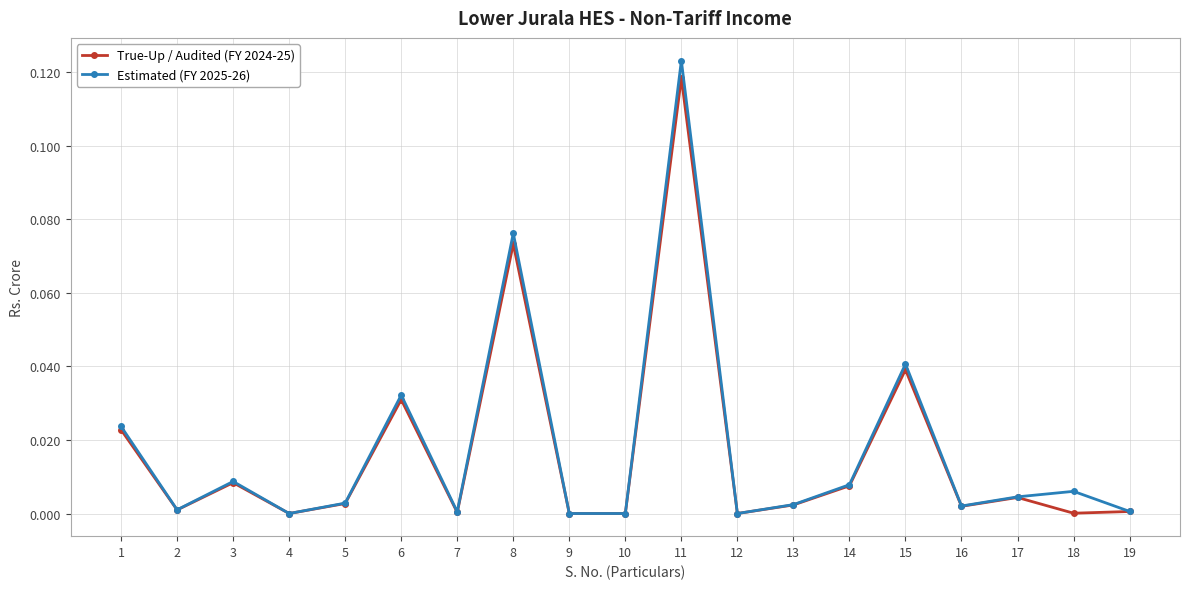

In True-Up / Audited (FY 2024-25), how many points are higher than both neighbors (excluding endpoints)?

6